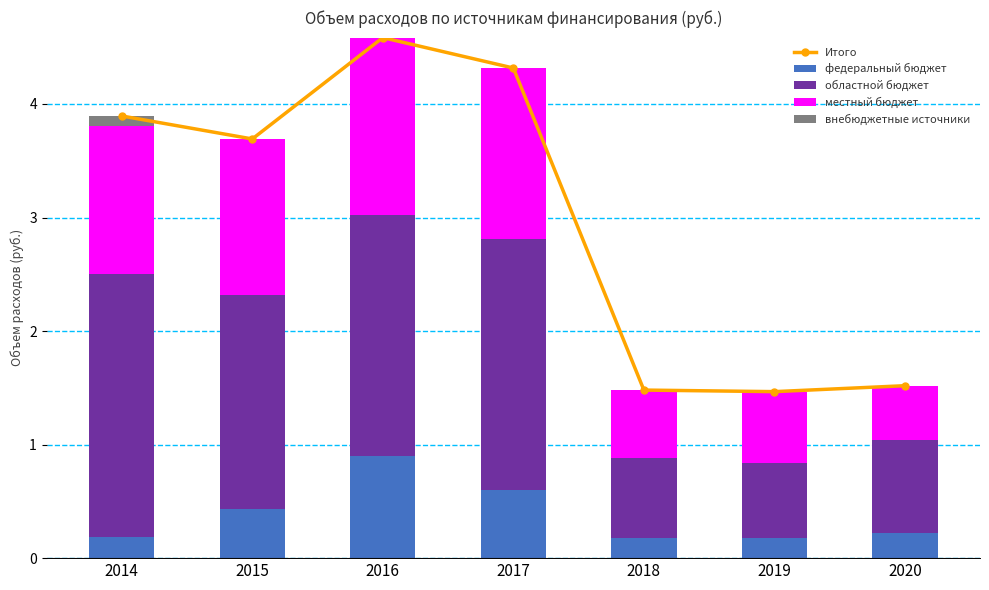

What is the difference between the maximum and second lowest values in the местный бюджет series?

1.0